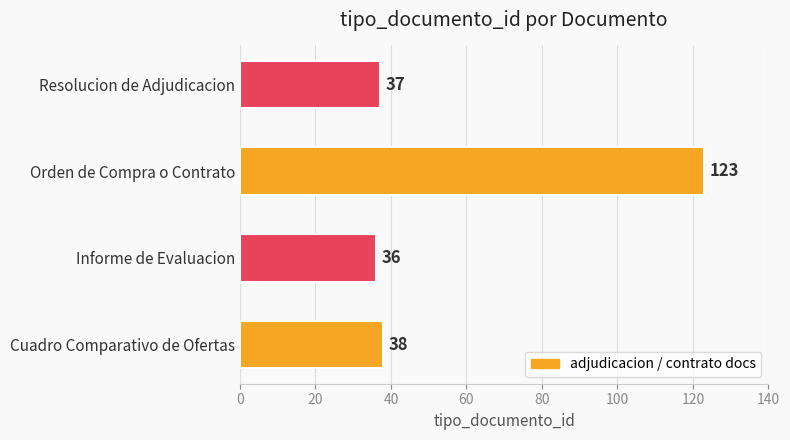

Read the value at Informe de Evaluacion, to the nearest 10.

40